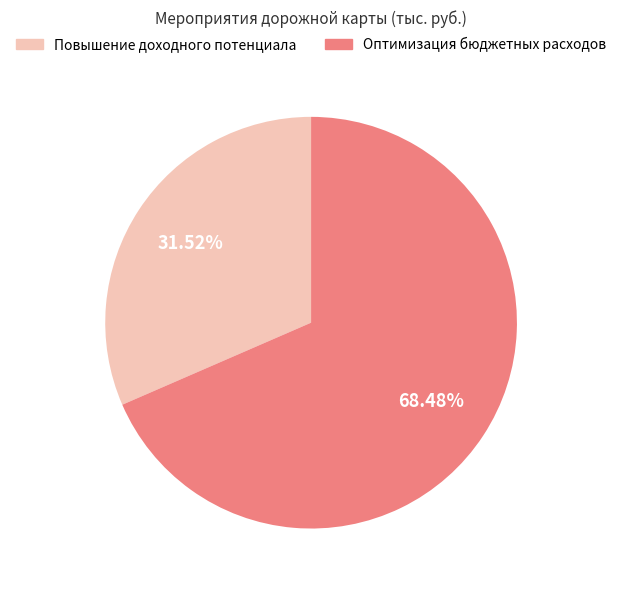

Which has a higher value, Повышение доходного потенциала or Оптимизация бюджетных расходов?

Оптимизация бюджетных расходов